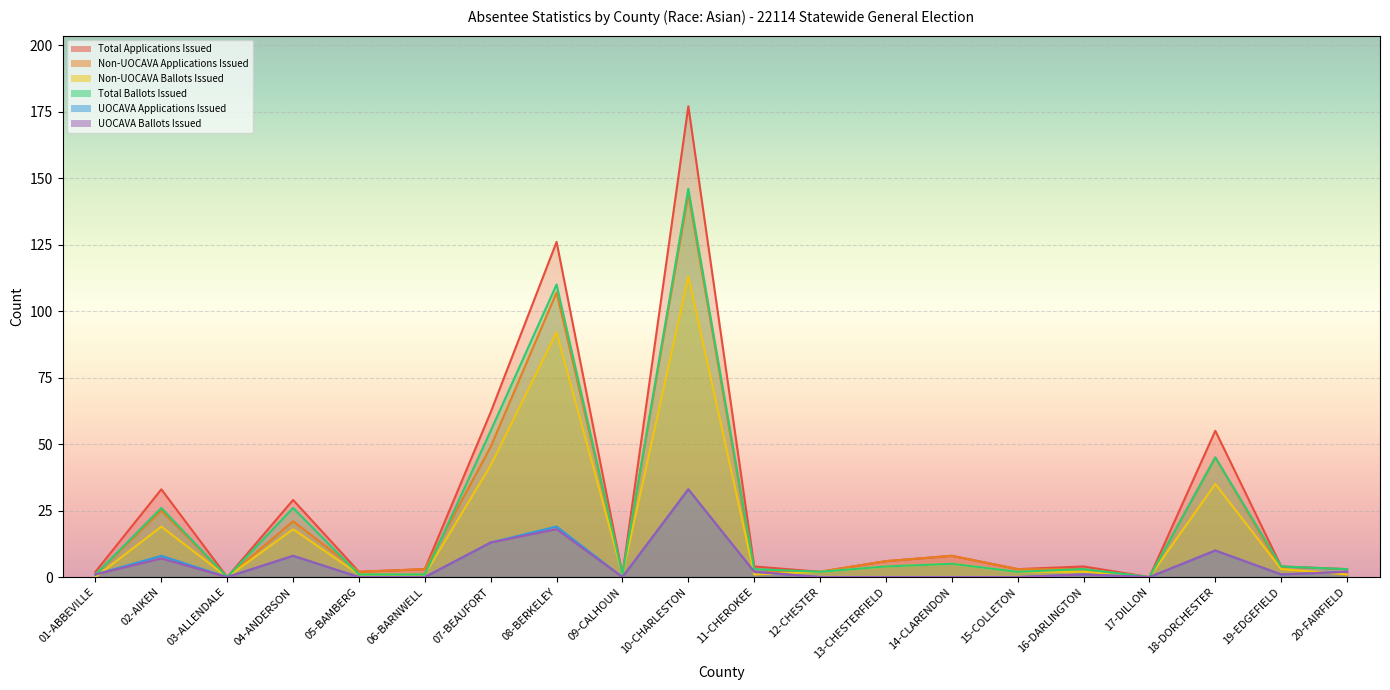

At 03-ALLENDALE, list the series in order from smallest to largest.

Total Applications Issued, Non-UOCAVA Applications Issued, Non-UOCAVA Ballots Issued, Total Ballots Issued, UOCAVA Applications Issued, UOCAVA Ballots Issued